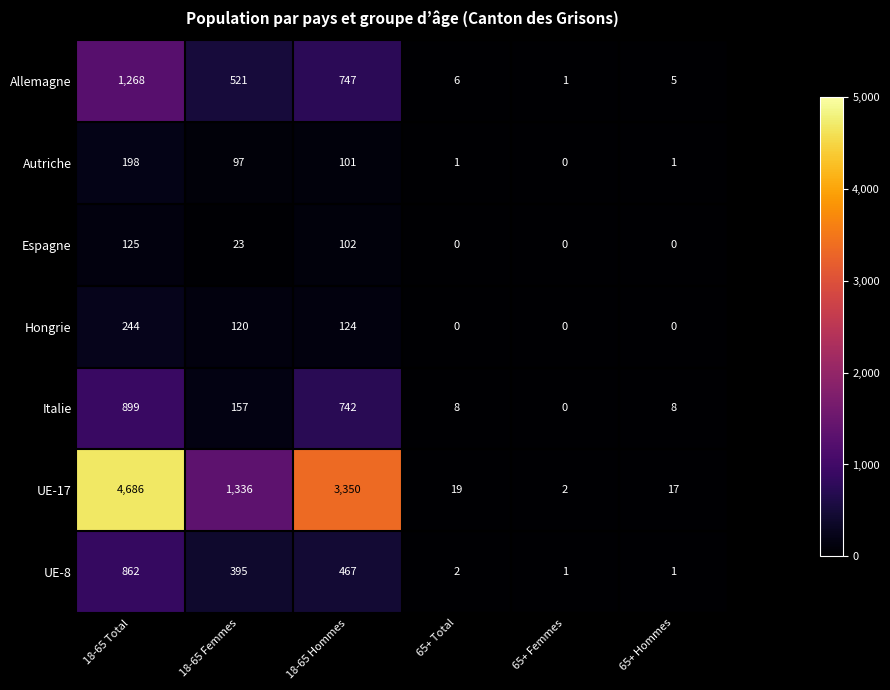

How many data points in UE-17 are less than 1336?

3